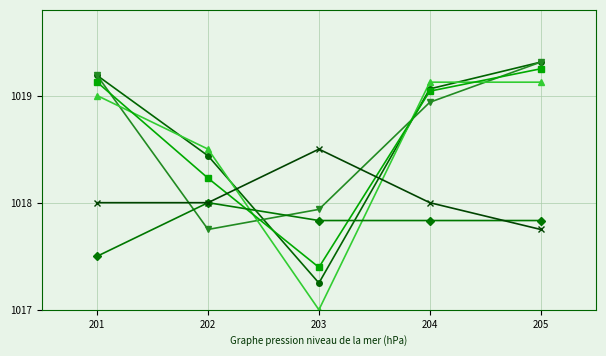

What is the spread (max minus min) of values at 203?

1.5